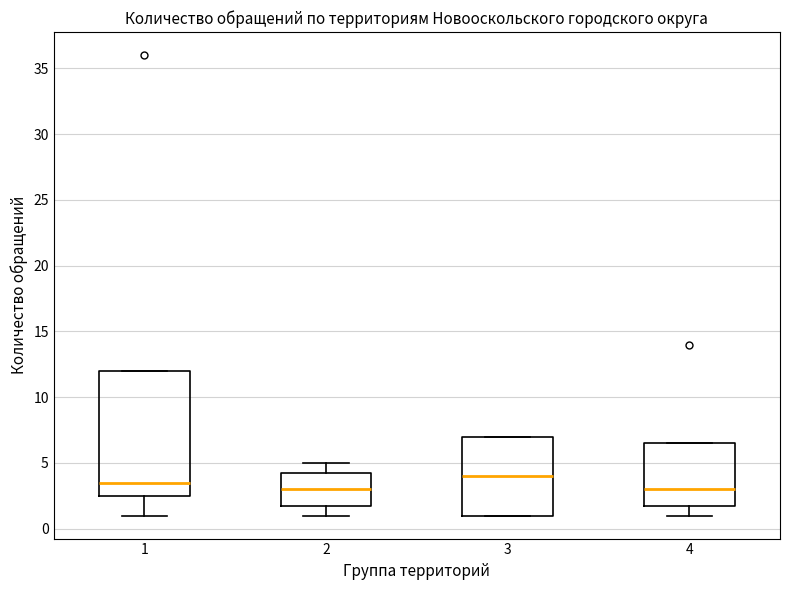

Which box is the tallest, from its lower edge to its upper edge?

1